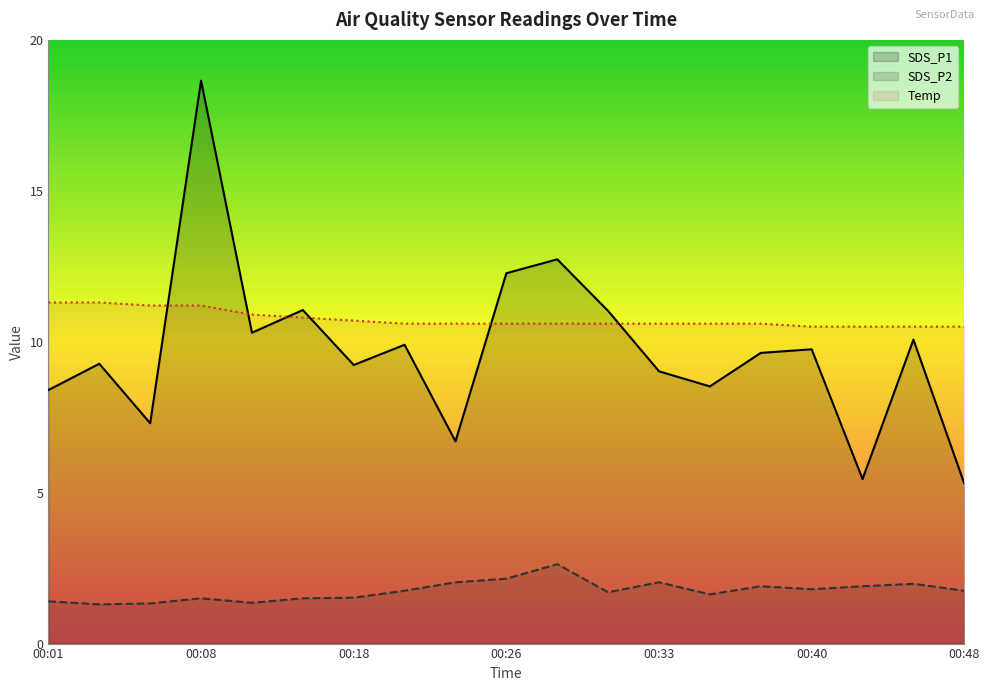

True or false: SDS_P2 and SDS_P1 cross at least once.

False